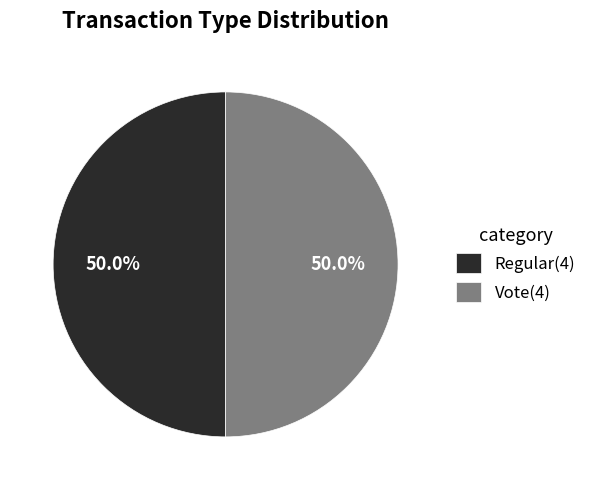

How much of the chart is everything except Vote?

50.0%